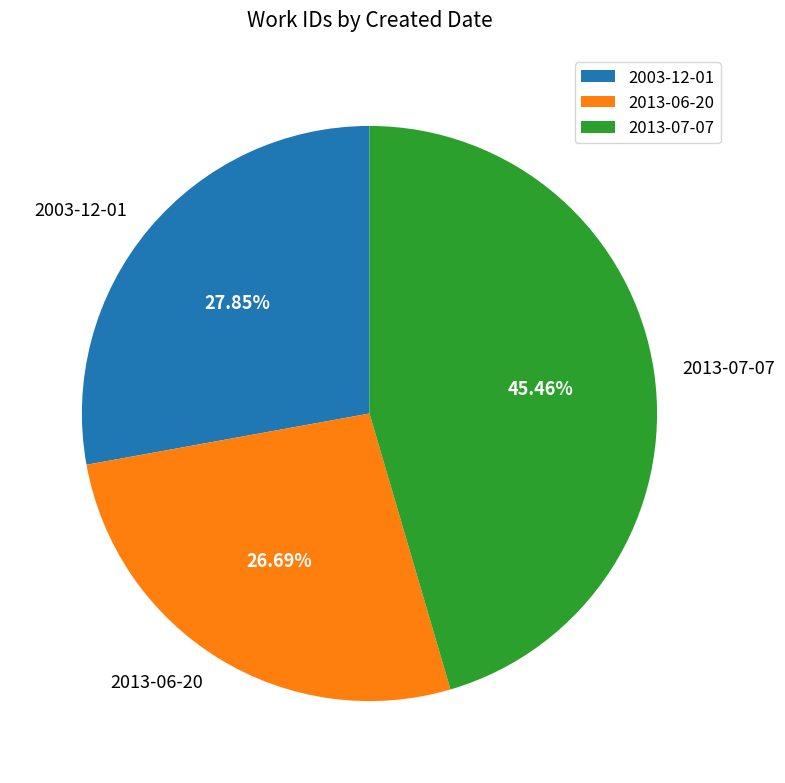

Does 2013-06-20 account for over 50% of the chart?

No